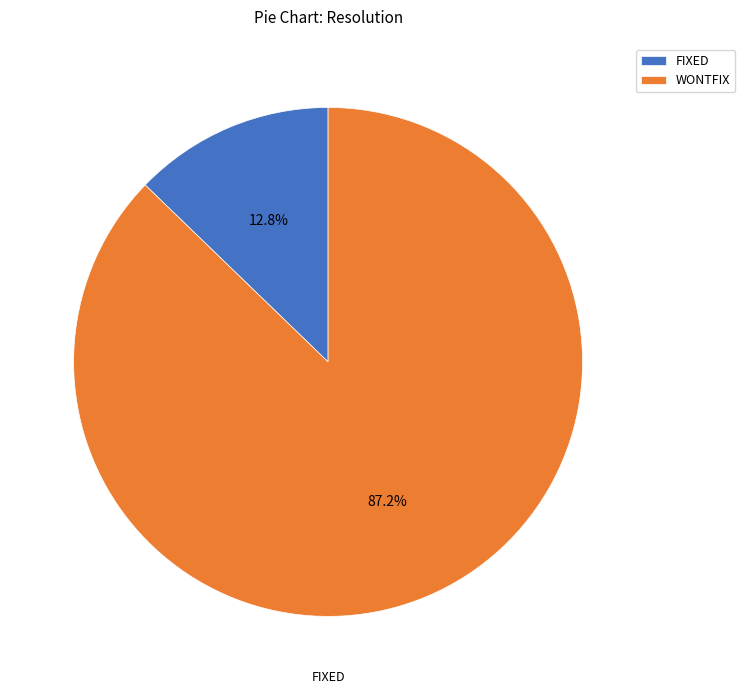

Which slice represents more than half of the pie?

WONTFIX